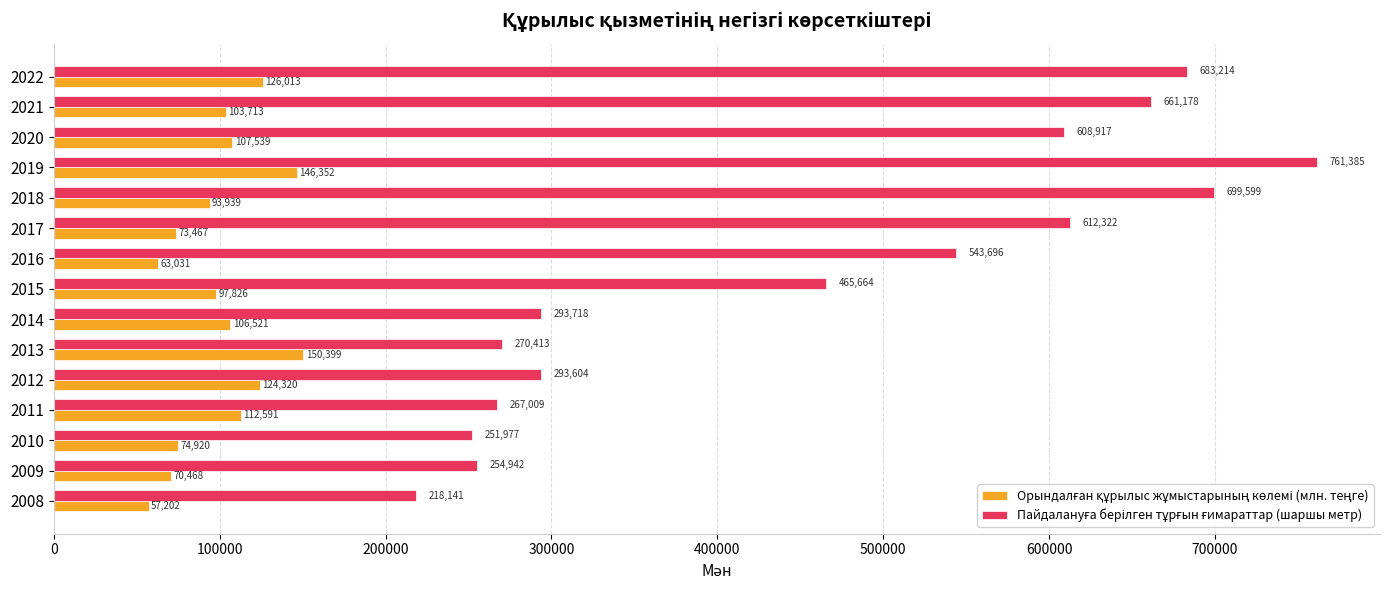

At how many categories does at least one series exceed 100423?

15